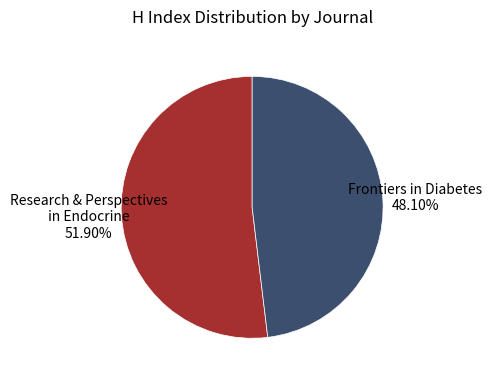

What is the smallest slice in the pie chart?

Frontiers in Diabetes